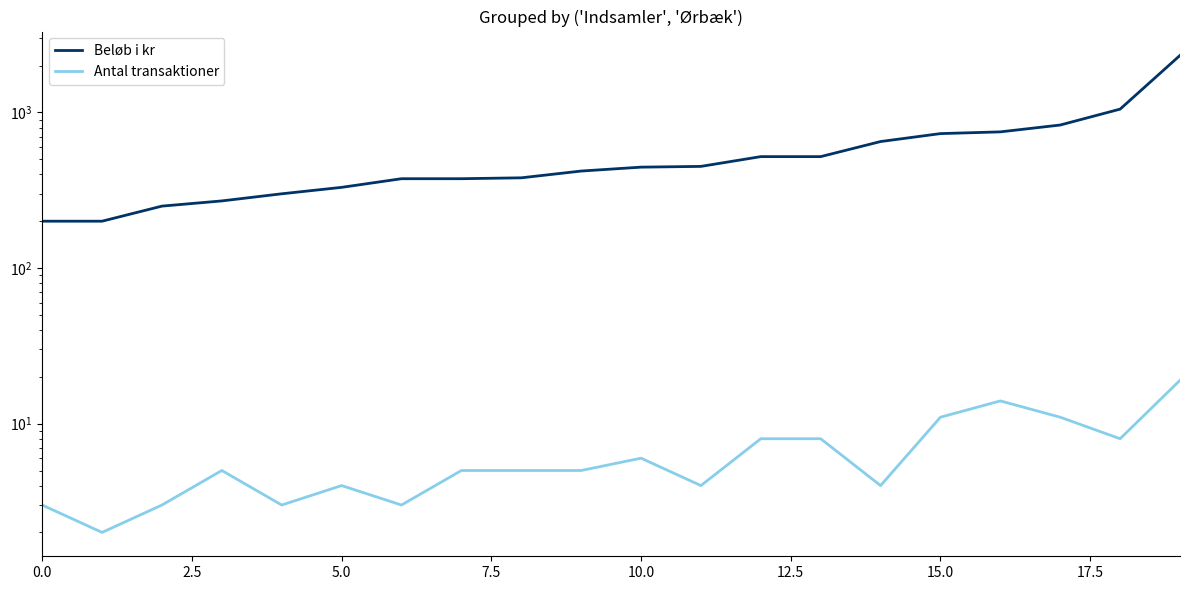

What is the sum of the Antal transaktioner values at 9 and 15?

16